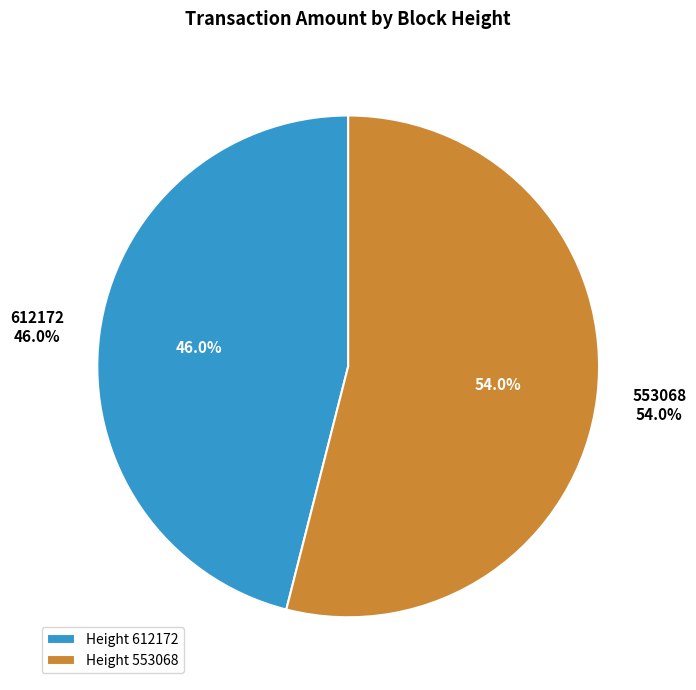

What is the majority slice?

553068